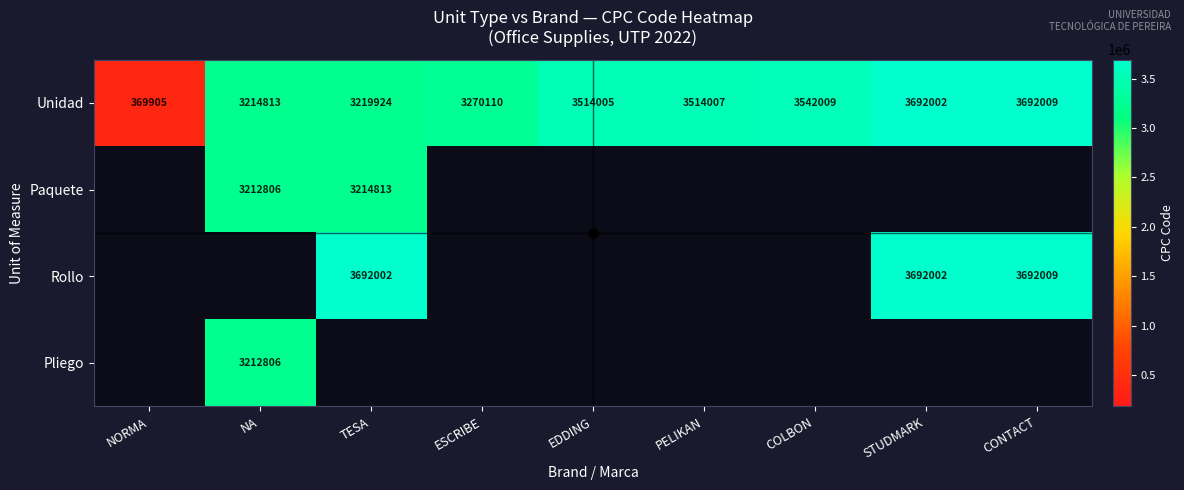

List the series in order of their peak value, highest first.

Unidad, Rollo, Paquete, Pliego